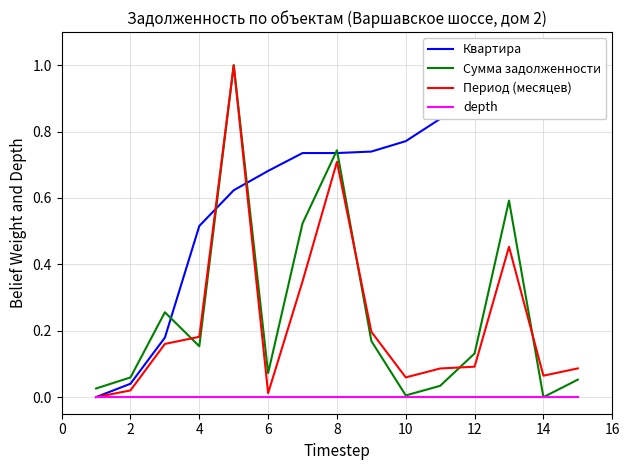

Does the chart have visible grid lines?

Yes